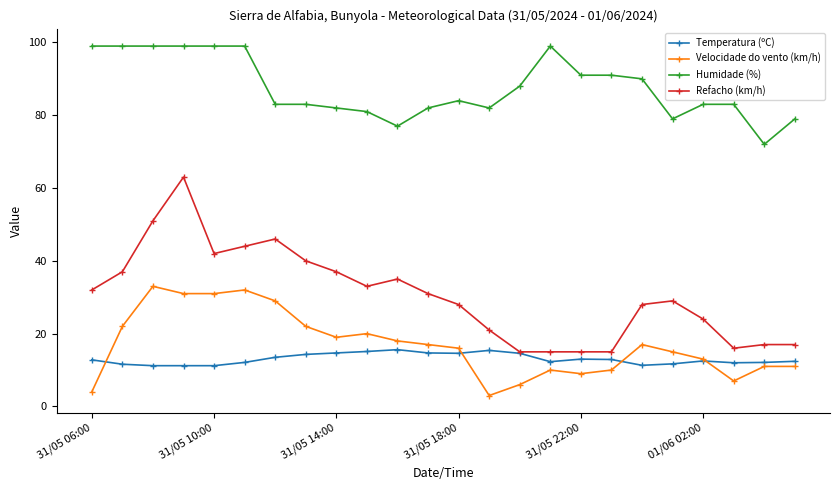

What is the lowest value of the Temperatura (ºC) series?

11.2